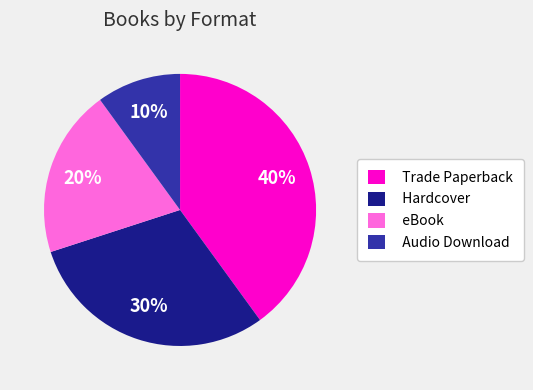

Is the sum of eBook and Trade Paperback greater than half?

Yes